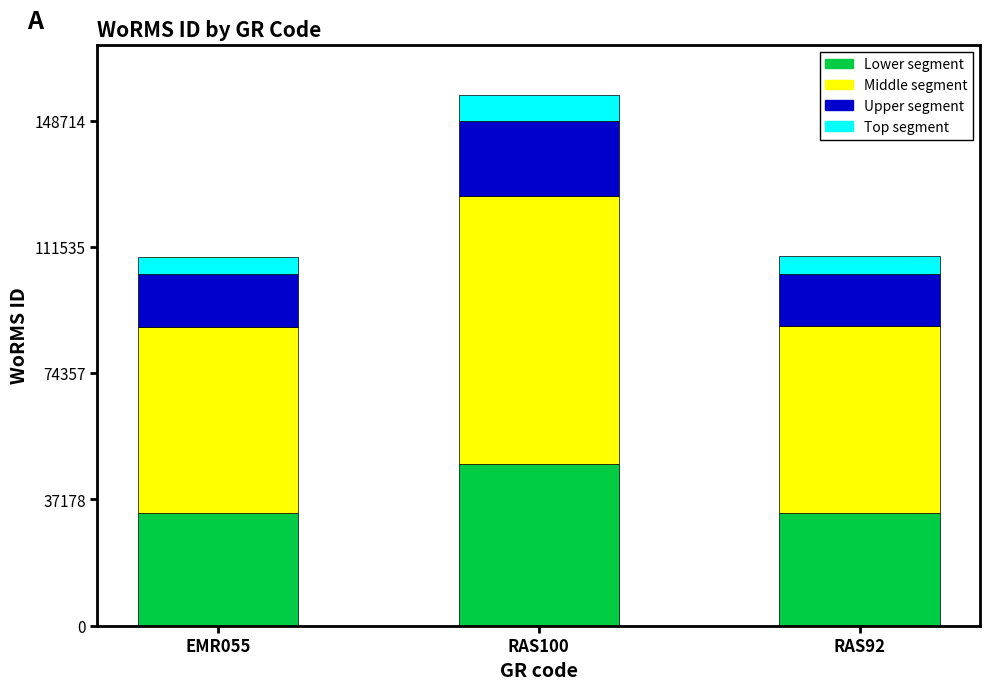

What is the total value across all series at EMR055?

108644.6